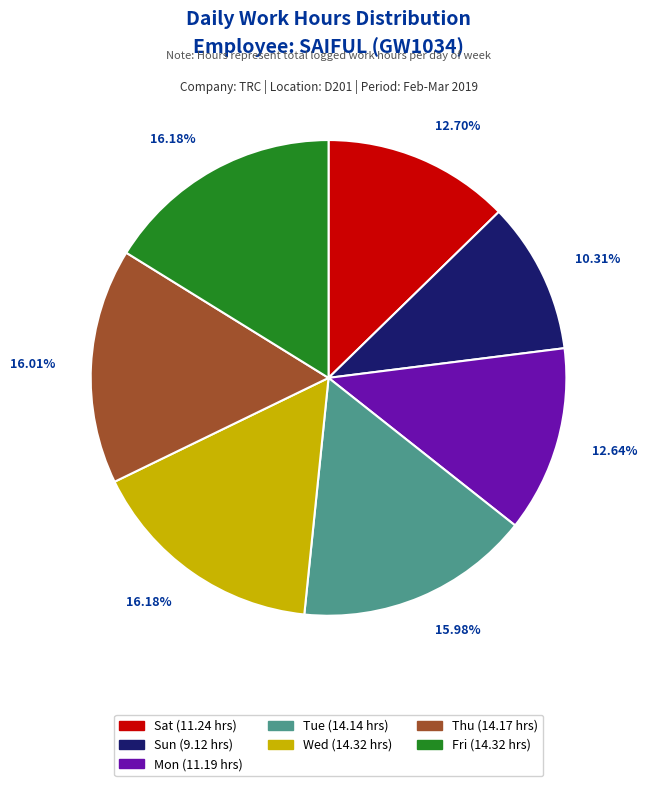

How many slices are in this pie chart?

7